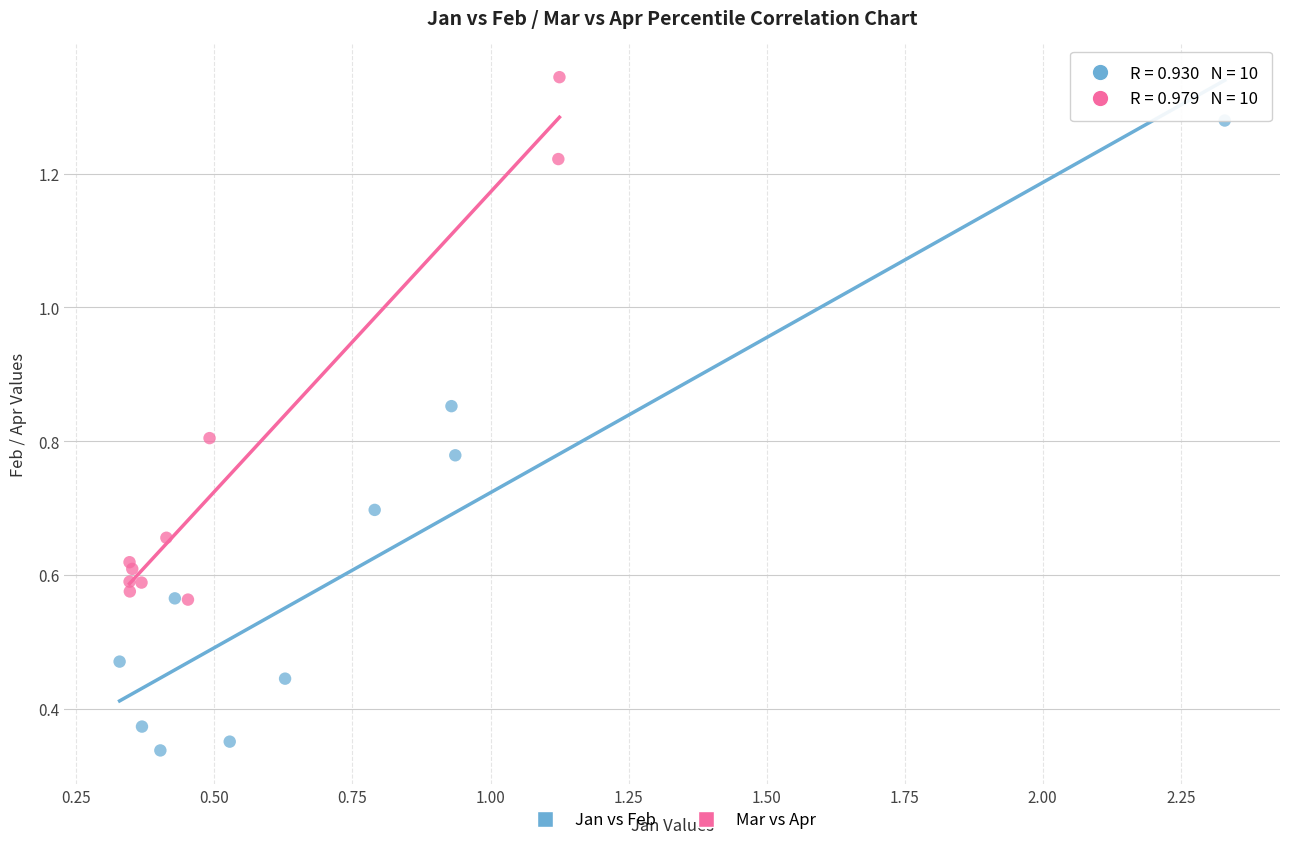

Which series contains the highest Y value?

Mar vs Apr